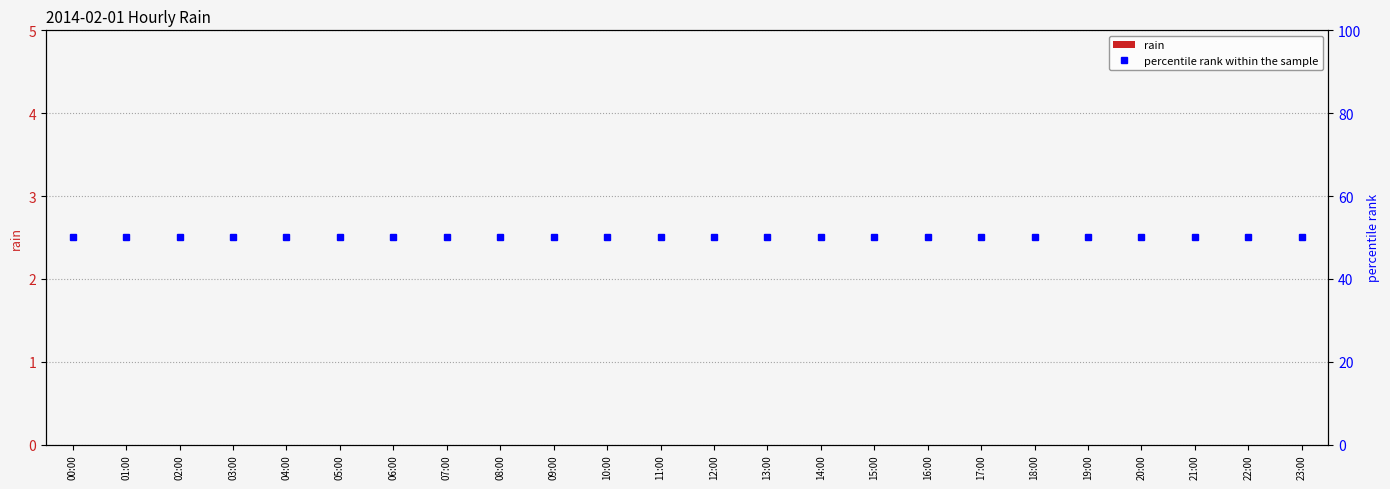

Which series changed the most between 03:00 and 20:00?

rain